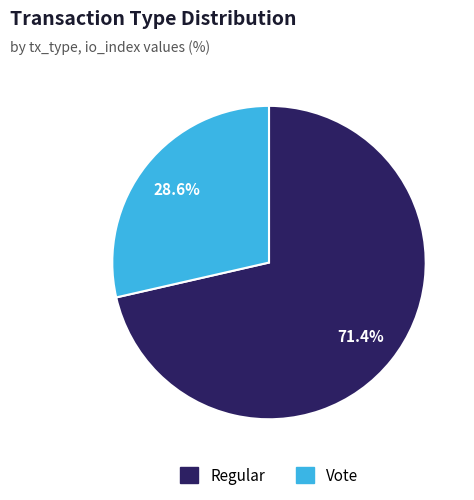

How many segments does this pie chart have?

2